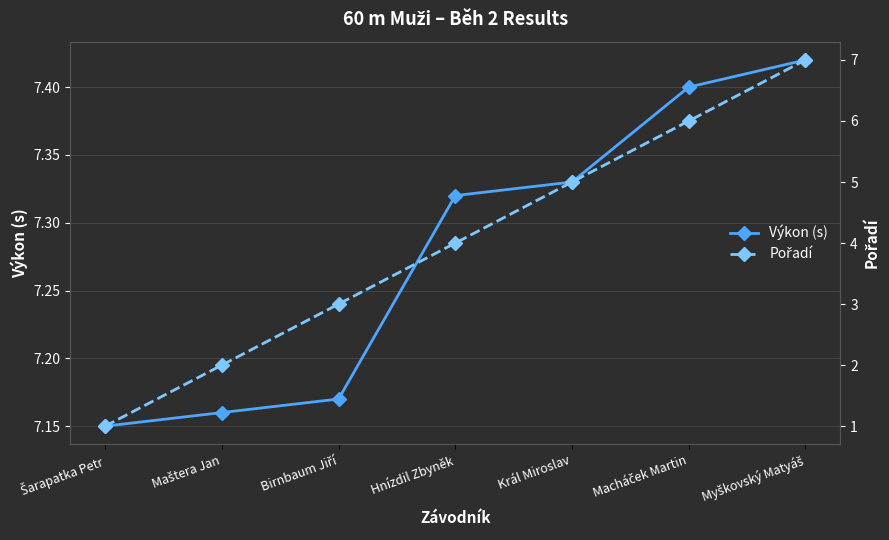

True or false: Pořadí has more than 1 interior local peaks.

False